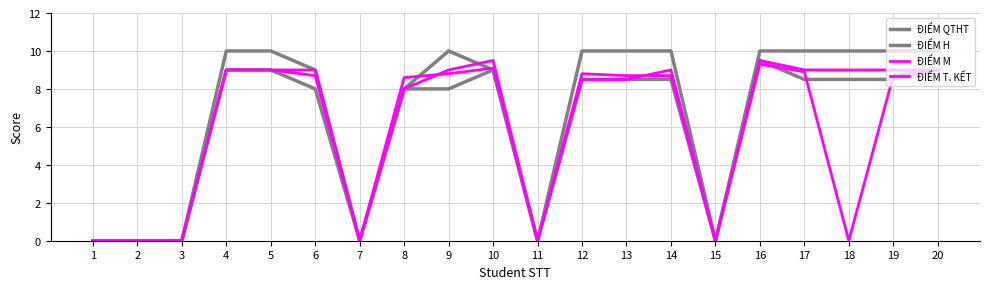

Reading left to right, what are all the values shown in this chart?

ĐIỂM QTHT: 1=0.0	2=0.0	3=0.0	4=10.0	5=10.0	6=9.0	7=0.0	8=8.0	9=10.0	10=9.0	11=0.0	12=10.0	13=10.0	14=10.0	15=0.0	16=10.0	17=10.0	18=10.0	19=10.0	20=10.0
ĐIỂM H: 1=0.0	2=0.0	3=0.0	4=9.0	5=9.0	6=8.0	7=0.0	8=8.0	9=8.0	10=9.0	11=0.0	12=8.5	13=8.5	14=8.5	15=0.0	16=9.5	17=8.5	18=8.5	19=8.5	20=9.0
ĐIỂM M: 1=0.0	2=0.0	3=0.0	4=9.0	5=9.0	6=9.0	7=0.0	8=8.0	9=9.0	10=9.5	11=0.0	12=8.5	13=8.5	14=9.0	15=0.0	16=9.5	17=9.0	18=9.0	19=9.0	20=9.0
ĐIỂM T. KẾT: 1=0.0	2=0.0	3=0.0	4=9.0	5=9.0	6=8.7	7=0.0	8=8.6	9=8.8	10=9.1	11=0.0	12=8.8	13=8.7	14=8.7	15=0.0	16=9.3	17=8.9	18=0.0	19=8.7	20=9.0